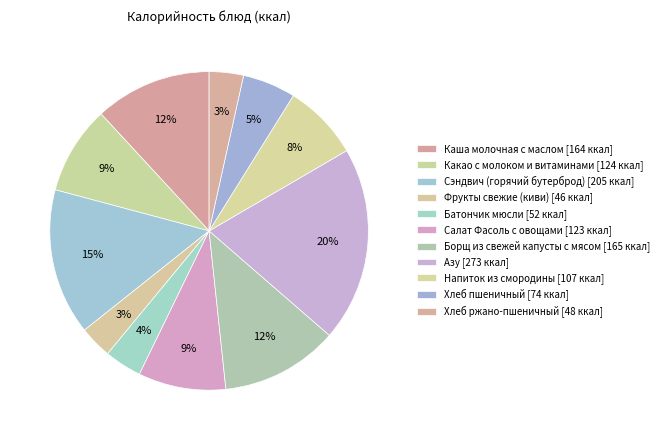

How many segments does this pie chart have?

11